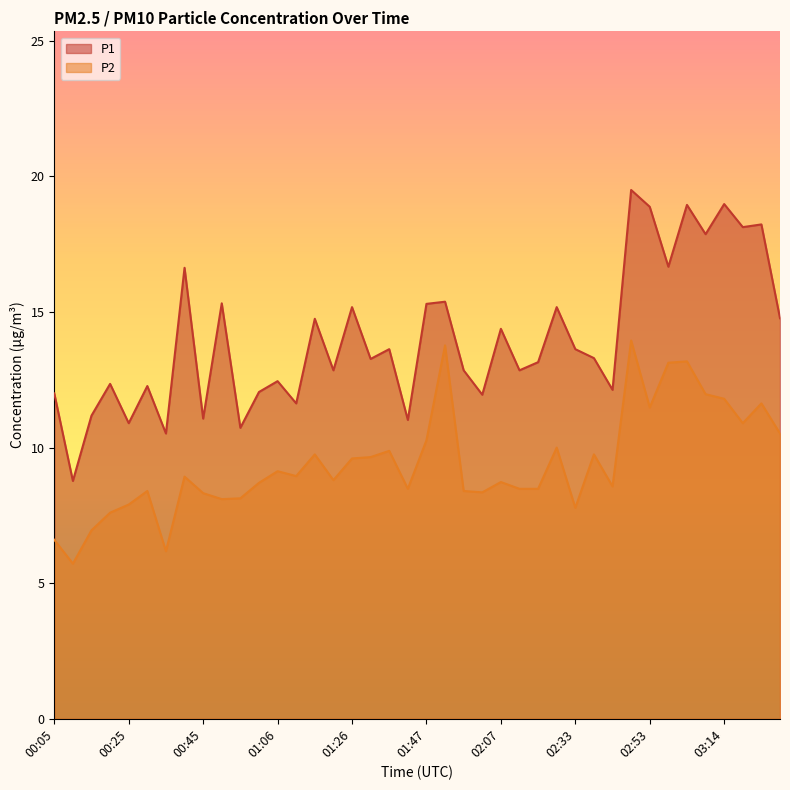

True or false: P2 has a value of 8.5 at 02:12.

True